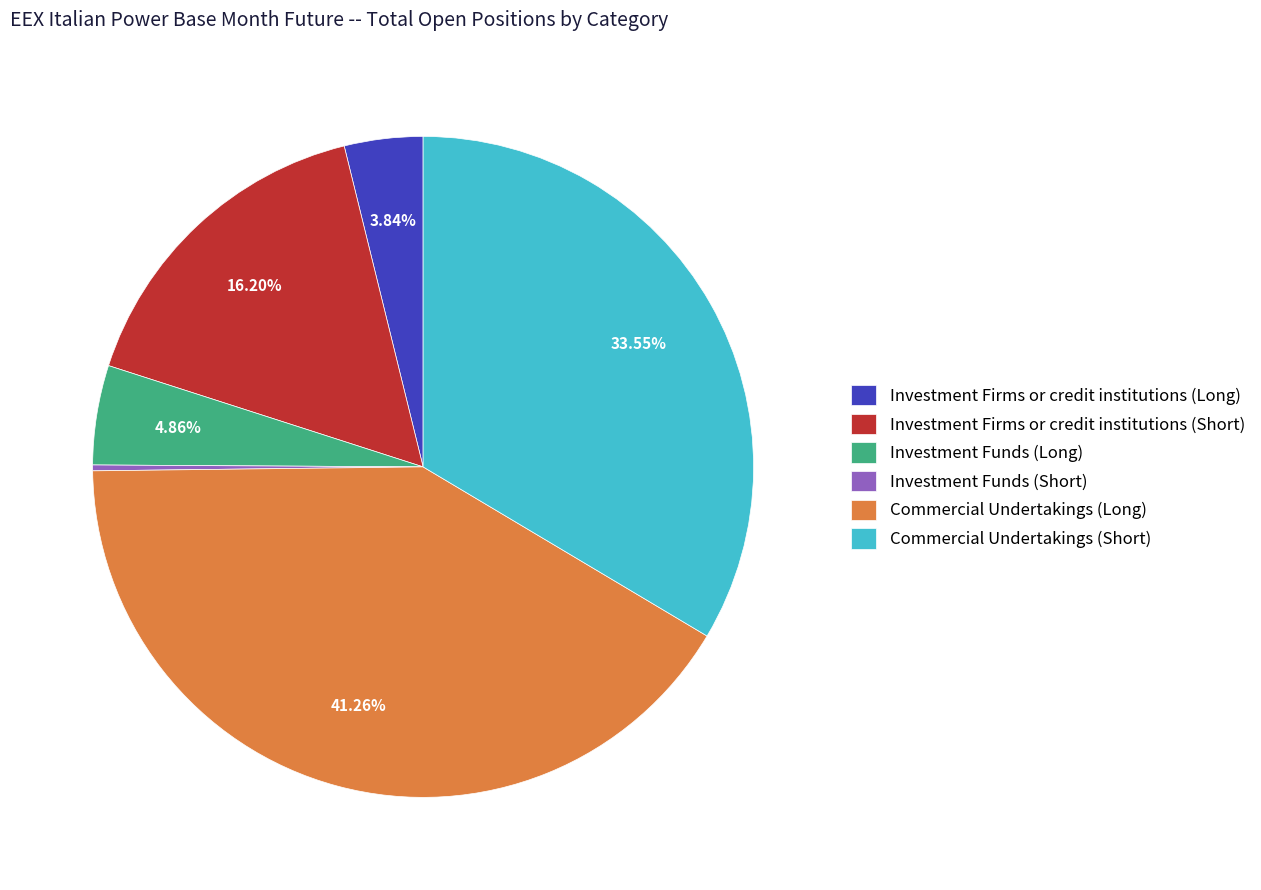

To the nearest percent, what is the difference between the largest and smallest slice percentages?

41%